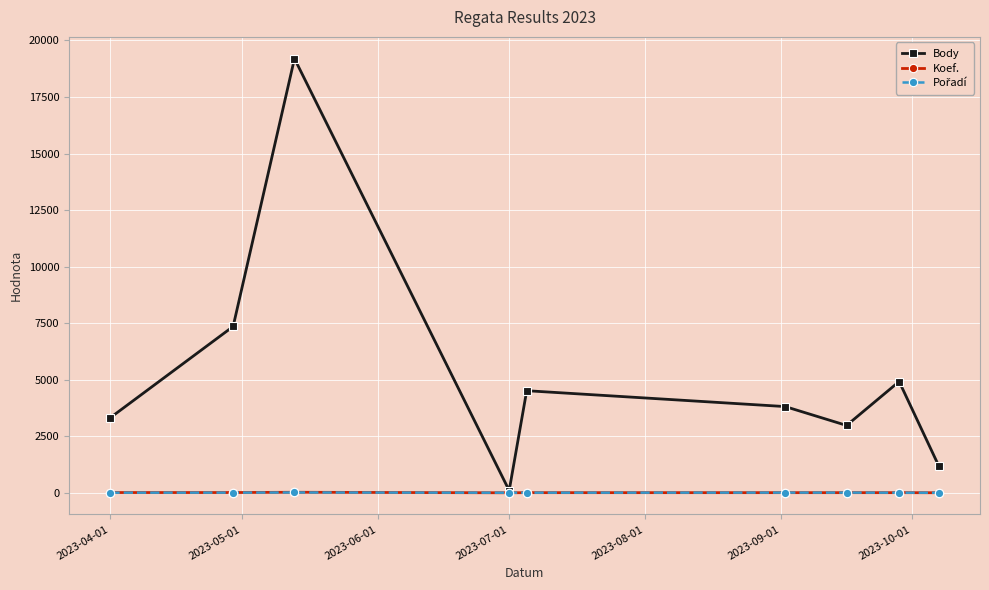

In Body, how many points are lower than both neighbors (excluding endpoints)?

2